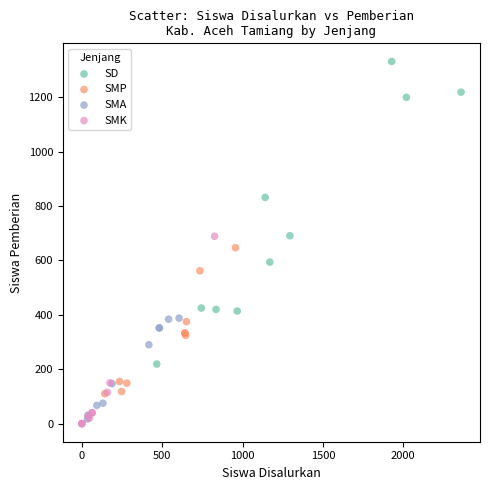

Which series reaches the maximum Y coordinate?

SD